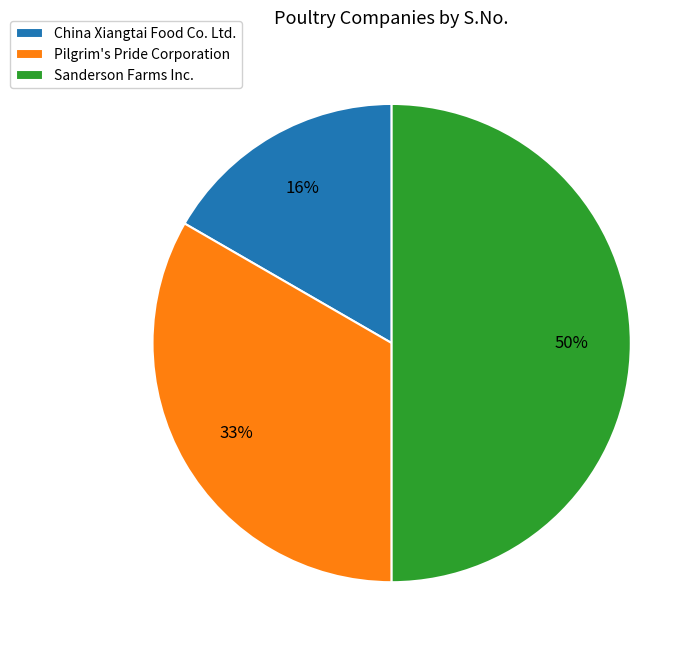

To the nearest percent, what percentage of the pie is Sanderson Farms Inc.?

50%